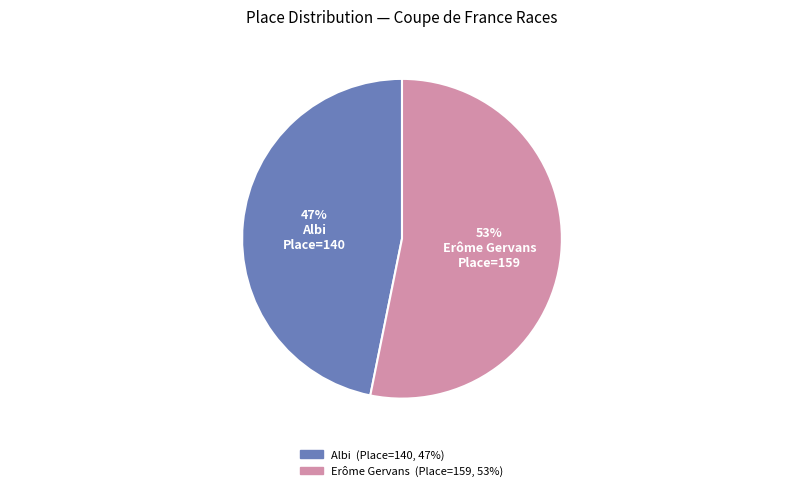

To the nearest percent, what is the difference between the largest and smallest slice percentages?

6%